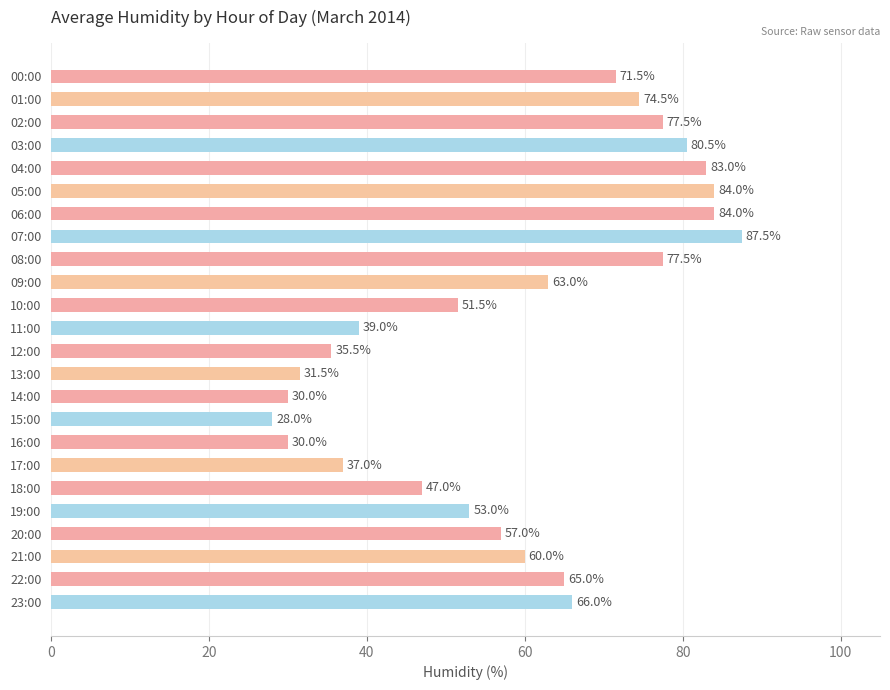

Does the chart contain stacked bars?

No